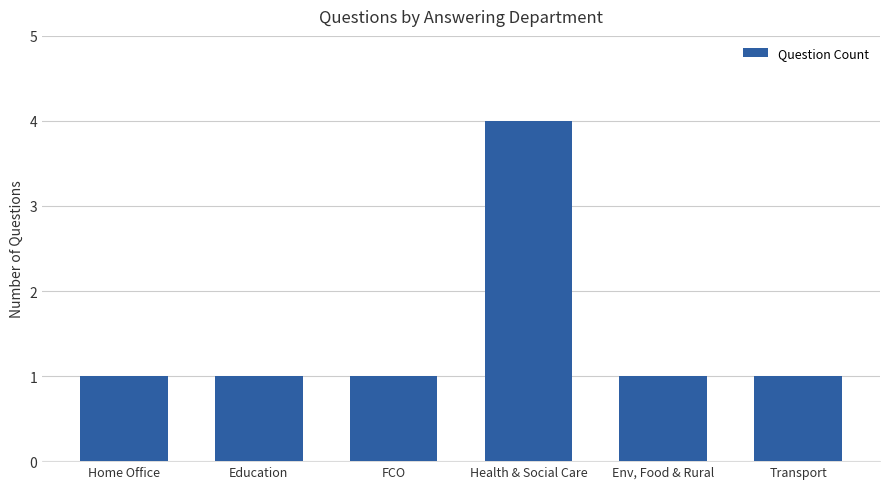

How many values are between 1 and 2?

5